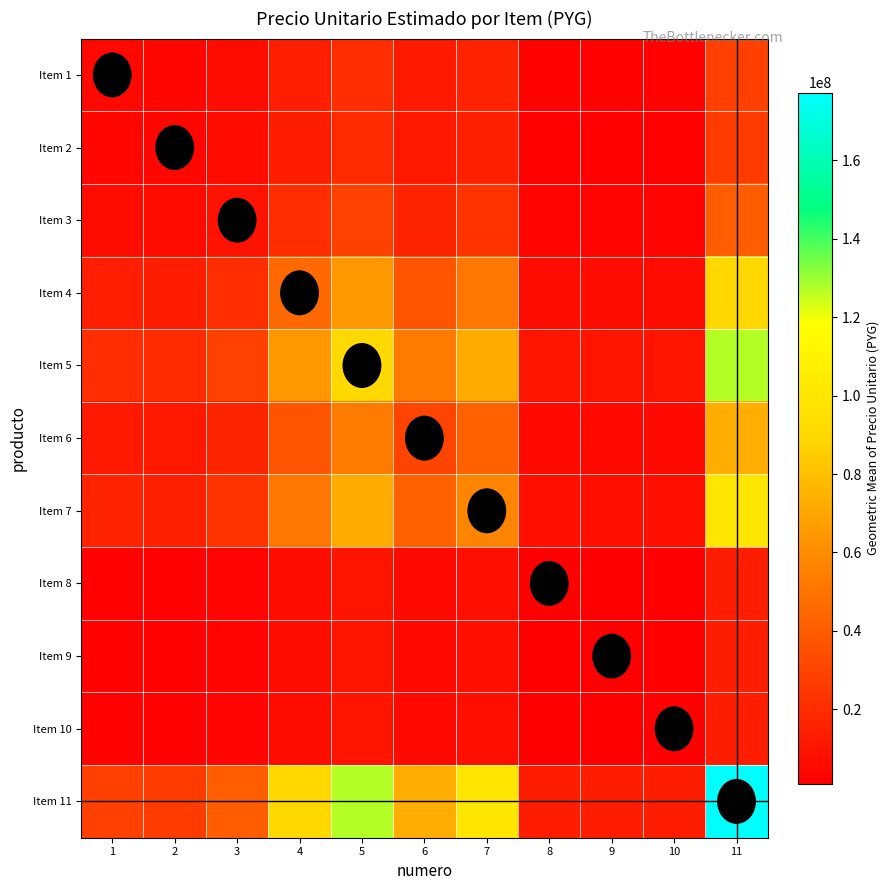

What is the spread (max minus min) of values at 5?

117476391.9